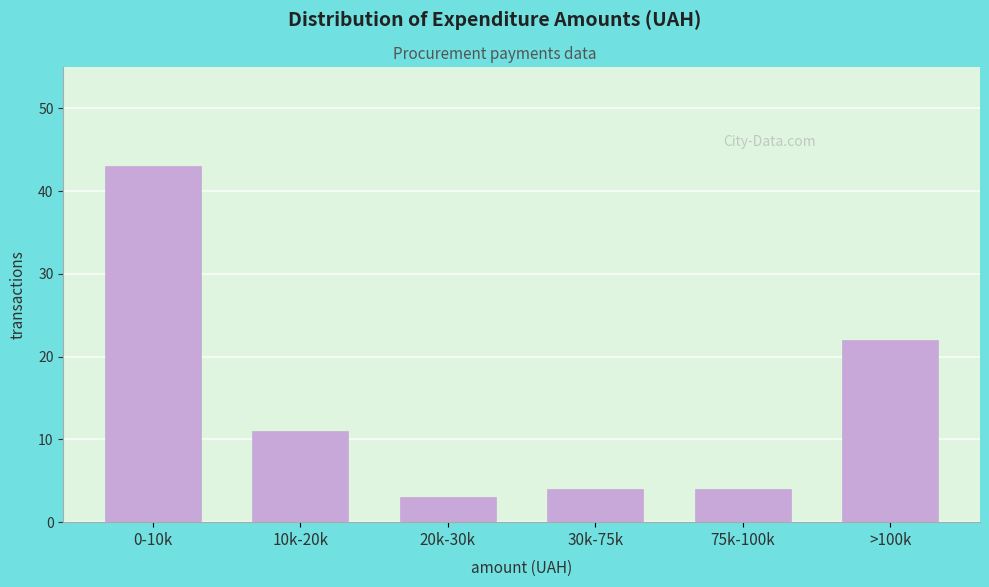

Reading left to right, extract all data points from this chart.

0-10k=43	10k-20k=11	20k-30k=3	30k-75k=4	75k-100k=4	>100k=22